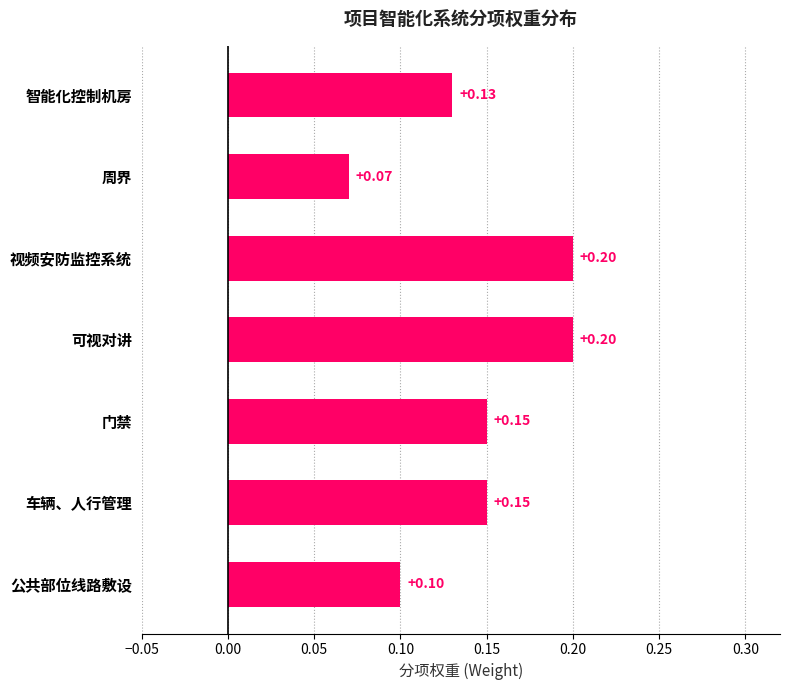

At which label is the value closest to 0?

周界